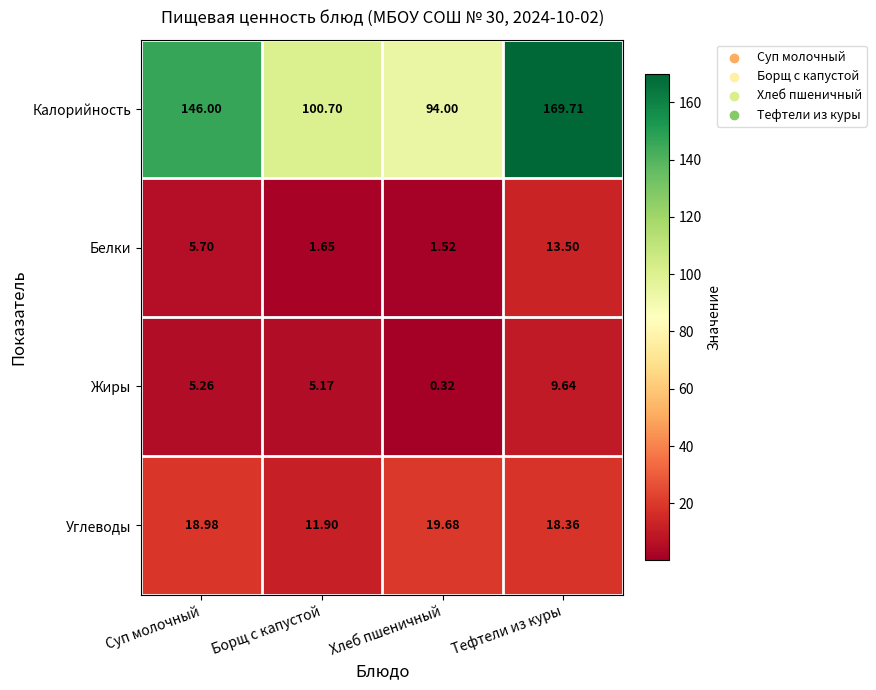

Between Хлеб пшеничный and Тефтели из куры, which series saw the biggest shift?

Калорийность